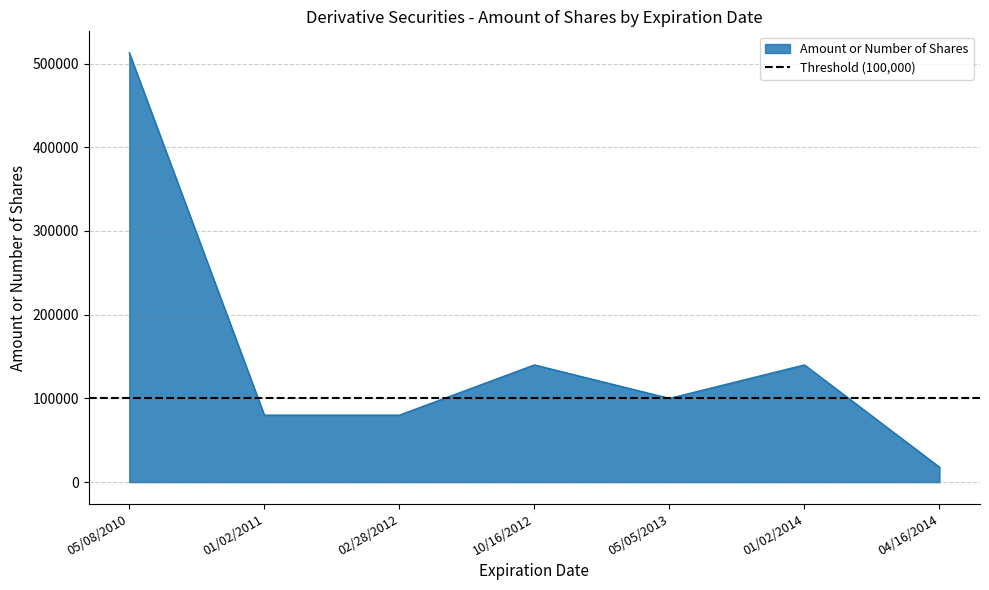

Which label corresponds to the smallest value in the chart?

04/16/2014